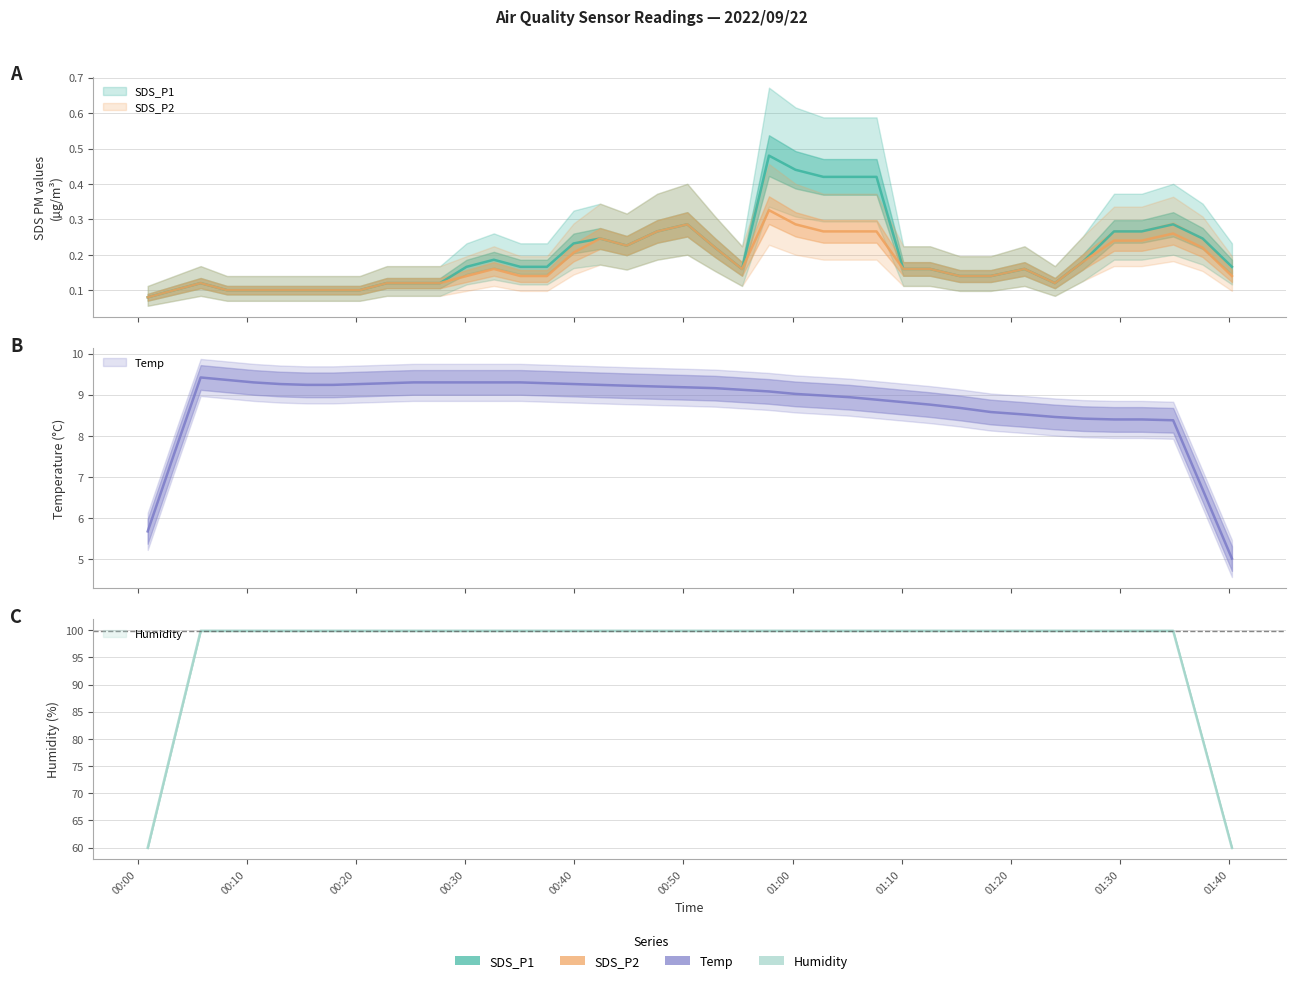

What is the approximate value of SDS_P1 at 38?

0.1